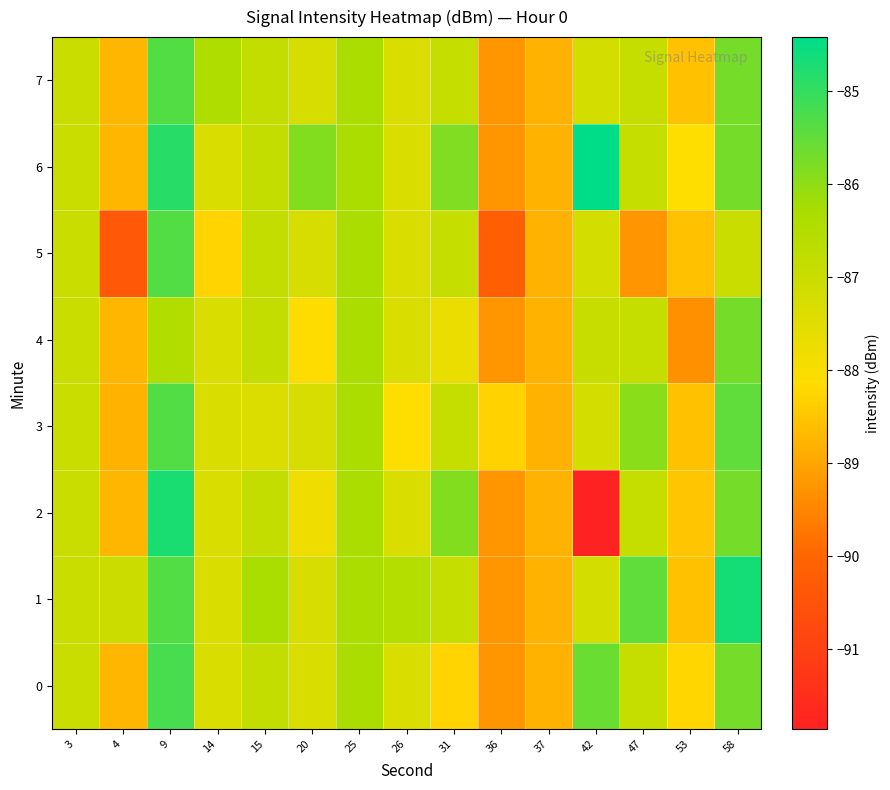

Which series changed the most between 42 and 47?

row_2